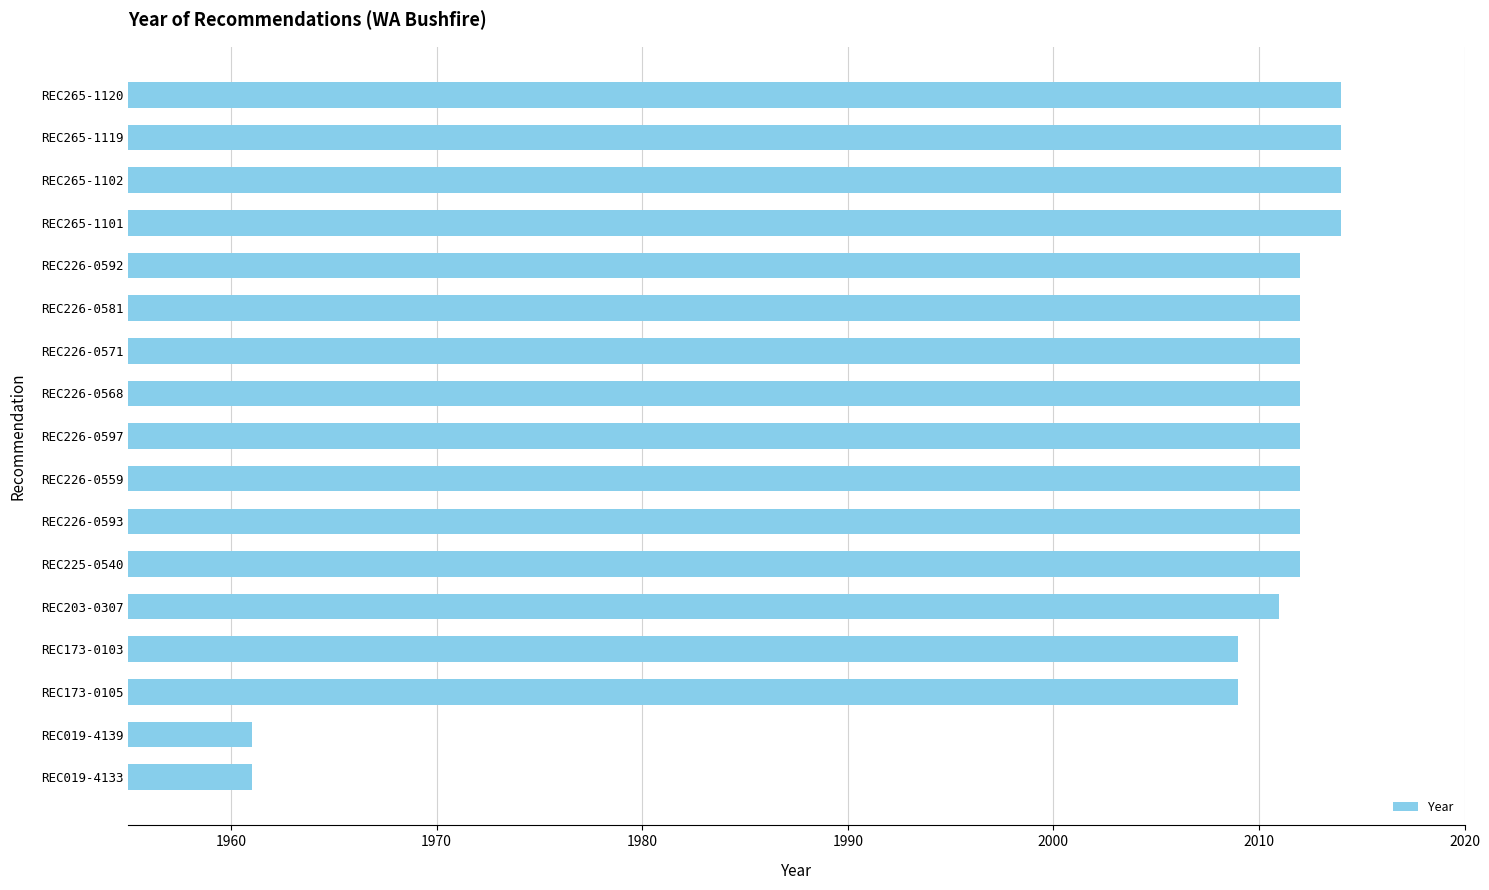

The chart shows a value of 778 at REC226-0568. True or false?

False